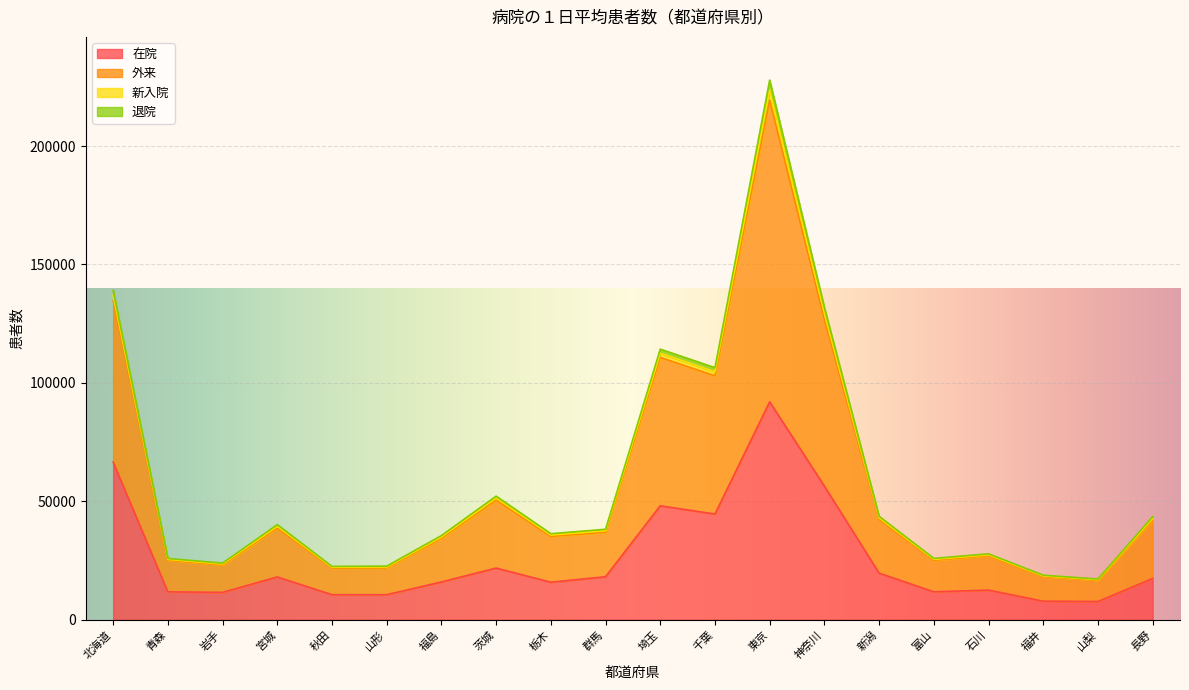

Rank the categories by 新入院 value from highest to lowest.

東京, 北海道, 神奈川, 埼玉, 千葉, 茨城, 新潟, 長野, 宮城, 群馬, 栃木, 福島, 石川, 富山, 青森, 岩手, 山形, 秋田, 福井, 山梨